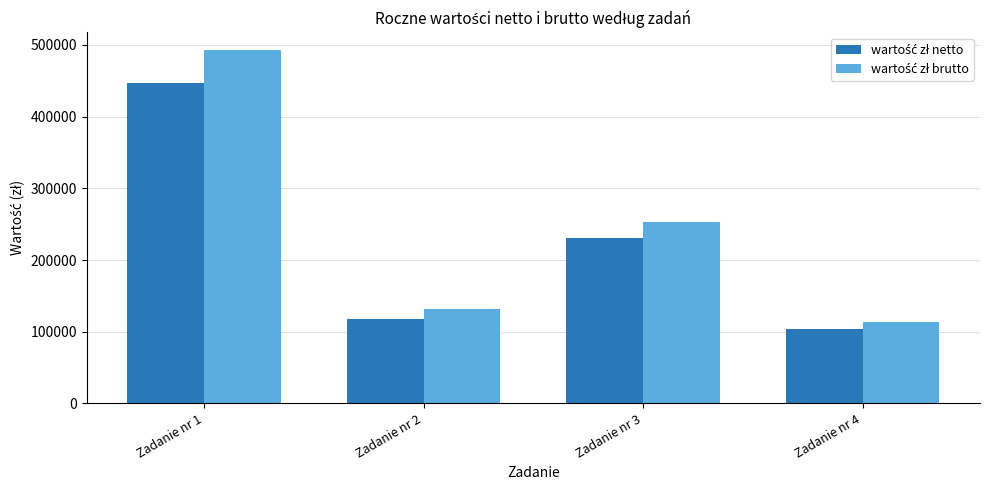

At how many categories does at least one series exceed 125543?

3